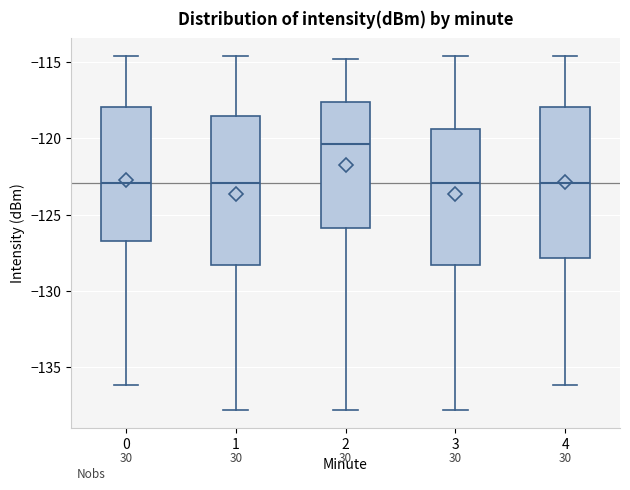

Reading left to right, read every box against the y-axis: the position of its median line, the range the box covers, and the ends of its whiskers. The values are not printed on the chart, so give them approximately, as read against the axis.

0: median -123.0, box -126.5 to -118.0, whiskers -136.0 to -114.5
1: median -123.0, box -128.5 to -118.5, whiskers -138.0 to -114.5
2: median -120.5, box -126.0 to -117.5, whiskers -138.0 to -115.0
3: median -123.0, box -128.5 to -119.5, whiskers -138.0 to -114.5
4: median -123.0, box -128.0 to -118.0, whiskers -136.0 to -114.5